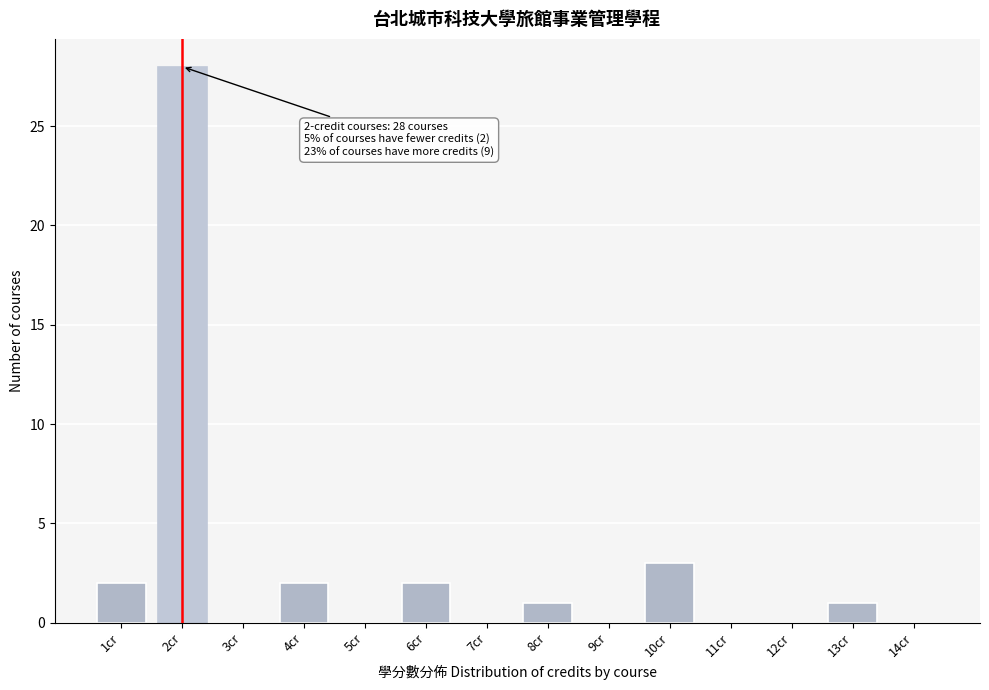

Reading left to right, list all the values displayed in this chart.

1cr=2	2cr=28	3cr=0	4cr=2	5cr=0	6cr=2	7cr=0	8cr=1	9cr=0	10cr=3	11cr=0	12cr=0	13cr=1	14cr=0